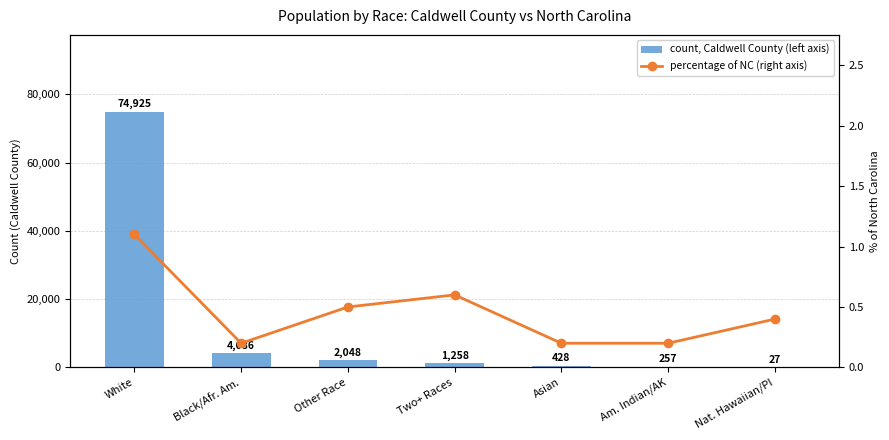

What are all the series names shown in the legend?

count, Caldwell County (left axis), percentage of NC (right axis)